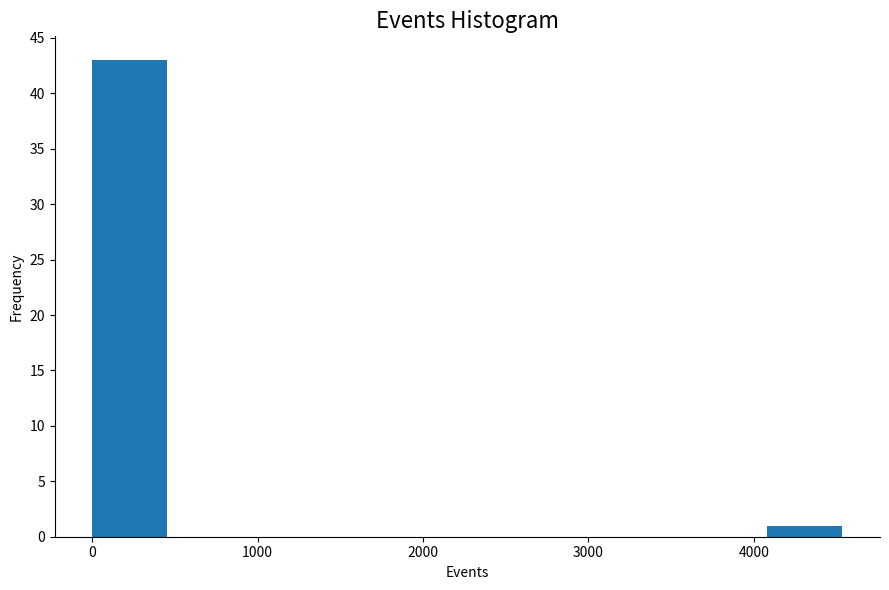

How tall is the bar that spans 0 to 500 on the x-axis? Neither the bar edges nor the heights are printed on the chart, so give them approximately, as read against the axes.

43